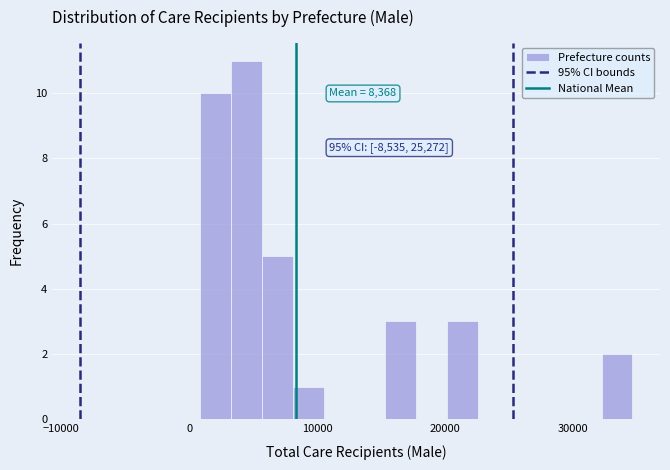

Around what value on the x-axis is the tallest bar? Give the approximate position of its centre, as read against the axis.

4000